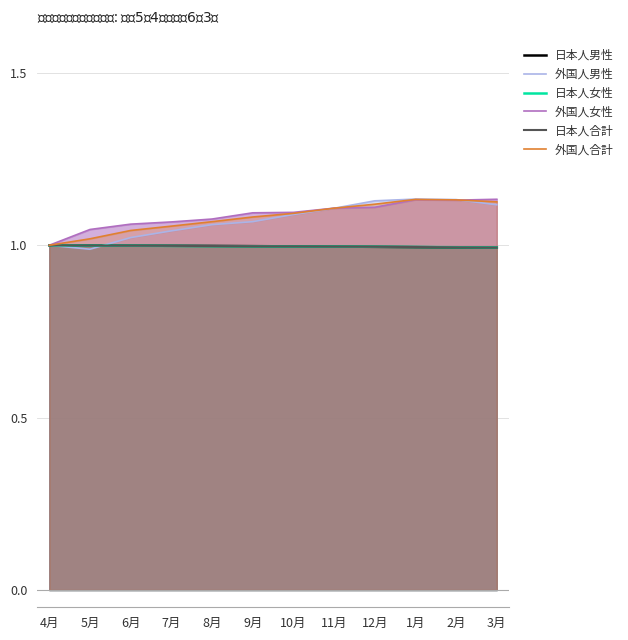

What is the label of the 1st point from the left?

4月